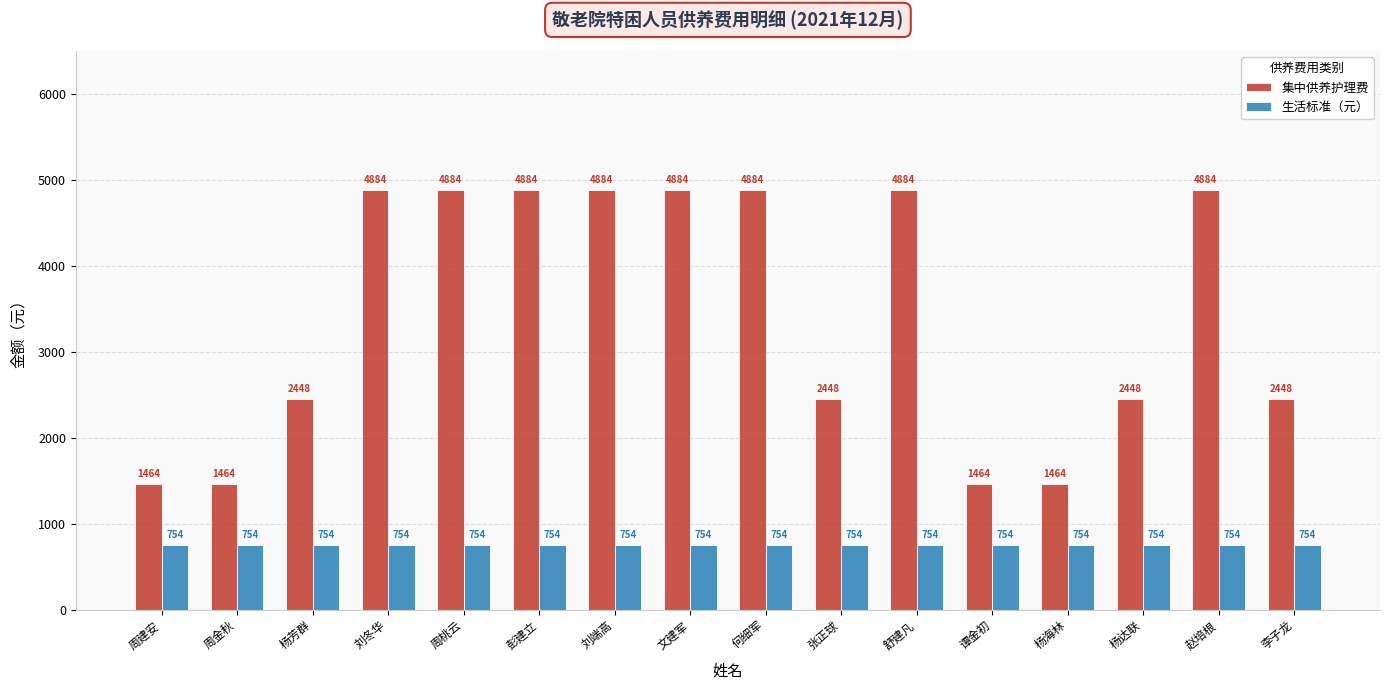

What is the average value of the 生活标准（元） series?

754